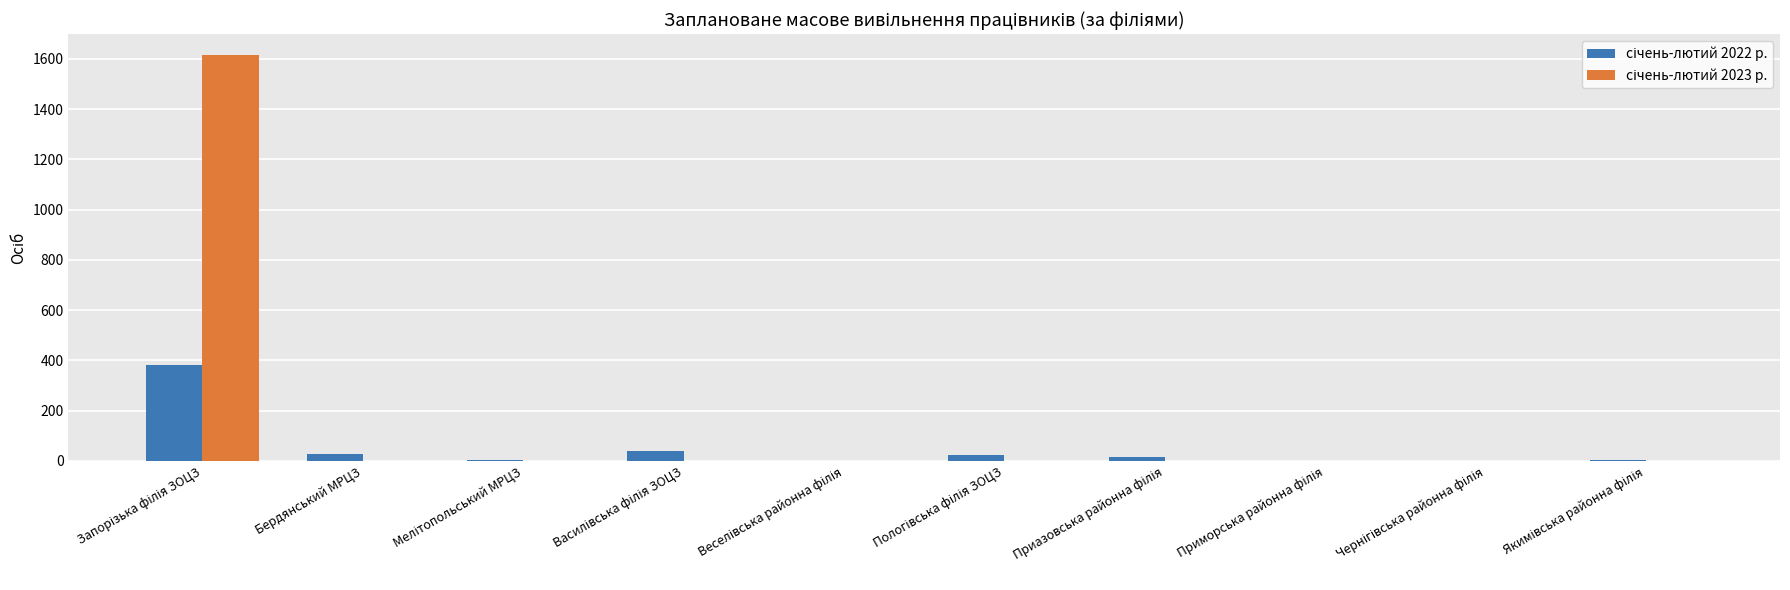

What is the greatest value displayed?

1617